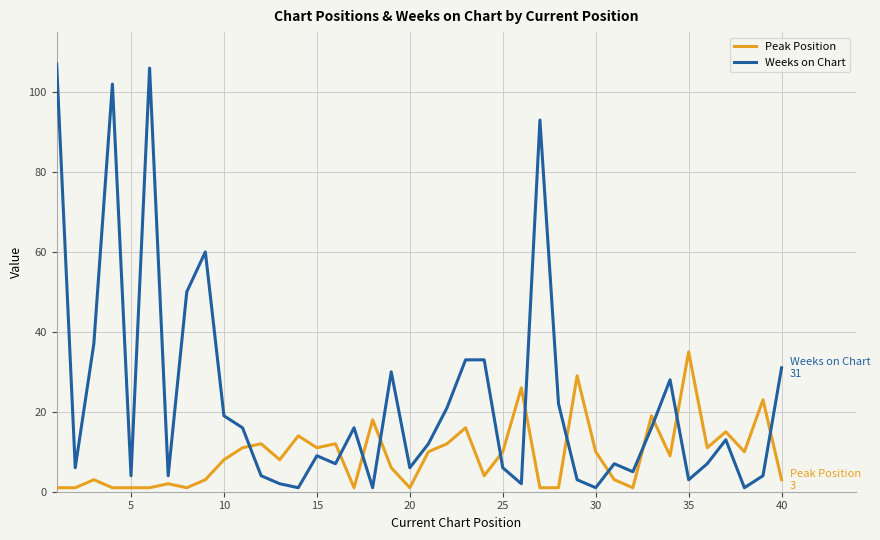

What is the greatest value displayed?

107